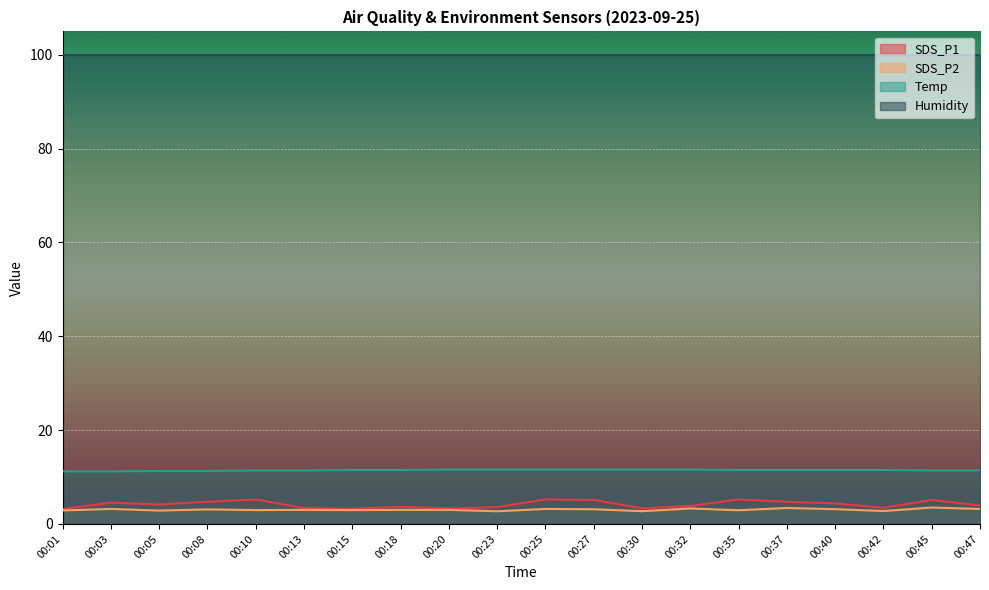

True or false: SDS_P1 and SDS_P2 intersect in this chart.

False